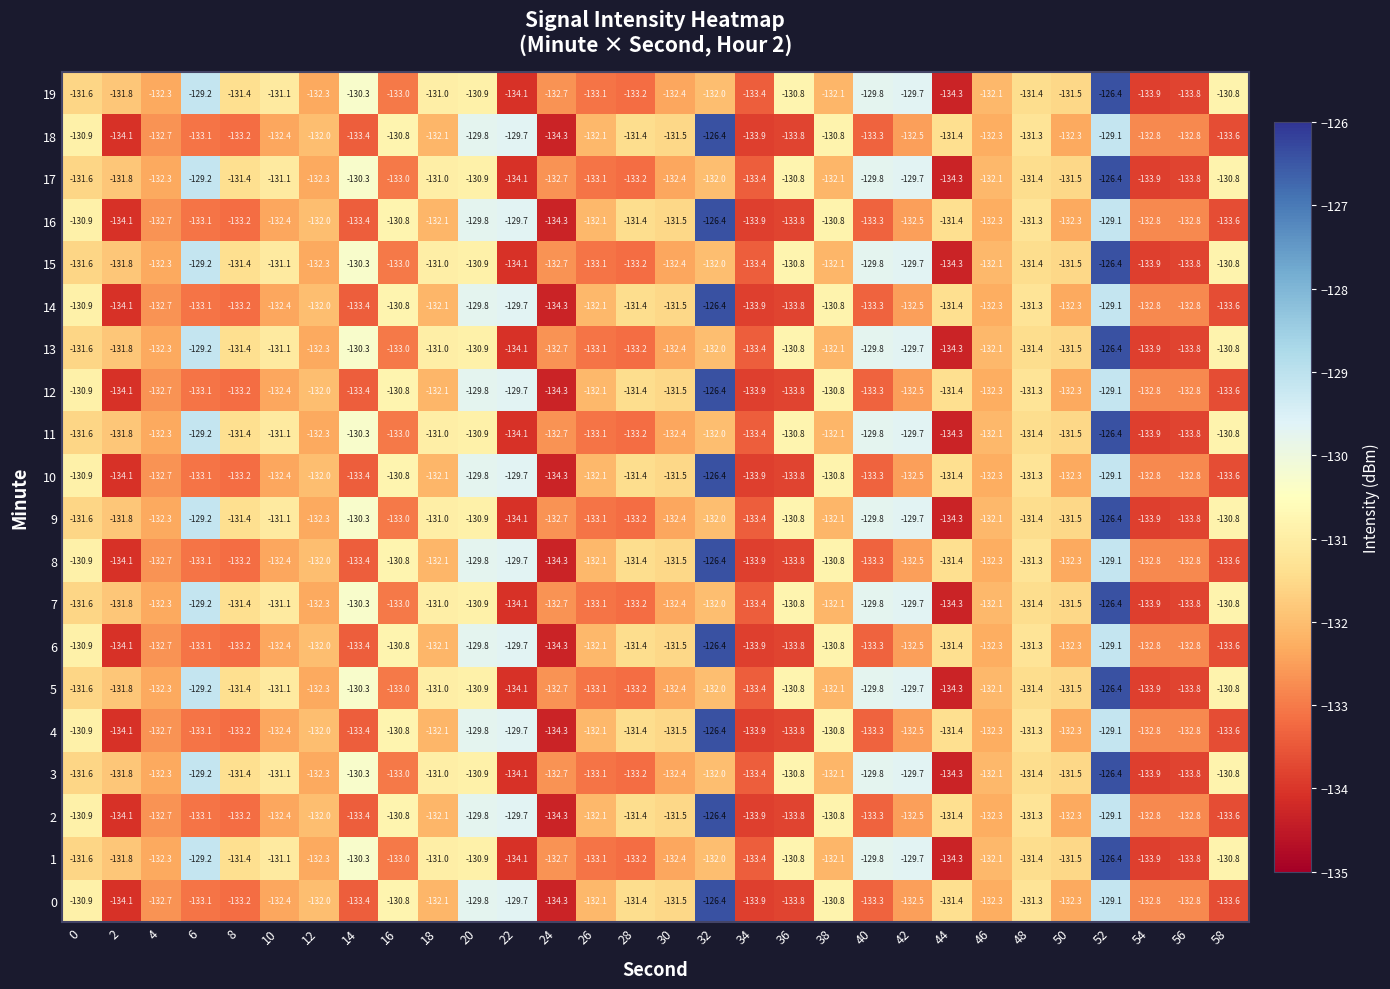

True or false: 5 has a value of -67.6 at 10.

False